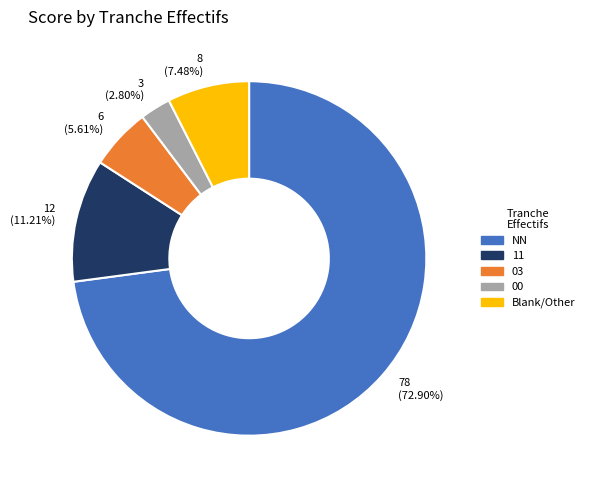

Is the sum of 00 and NN greater than half?

Yes